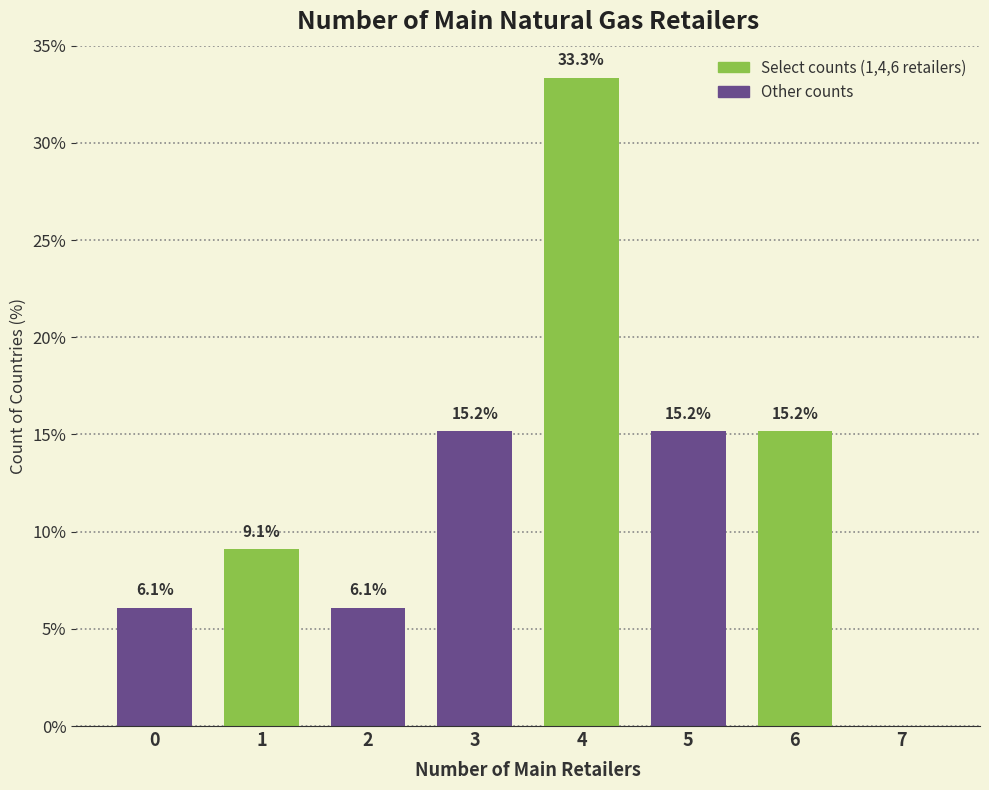

Reading left to right, transcribe all the data shown in this chart.

0=6.1	1=9.1	2=6.1	3=15.2	4=33.3	5=15.2	6=15.2	7=0.0